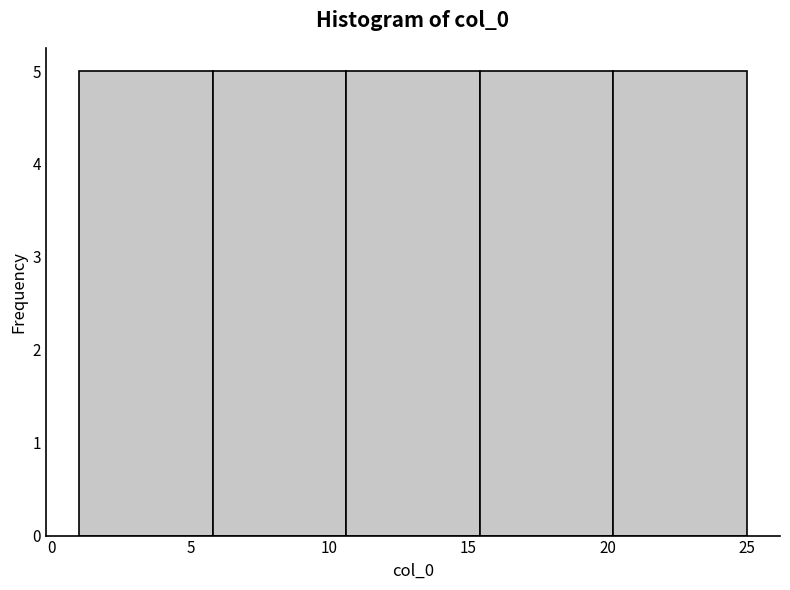

Reading left to right, list every bar in this chart as the range it spans on the x-axis followed by its height. Neither the bar edges nor the heights are printed on the chart, so give them approximately, as read against the axes.

1.0 to 5.8: 5
5.8 to 10.6: 5
10.6 to 15.4: 5
15.4 to 20.2: 5
20.2 to 25.0: 5